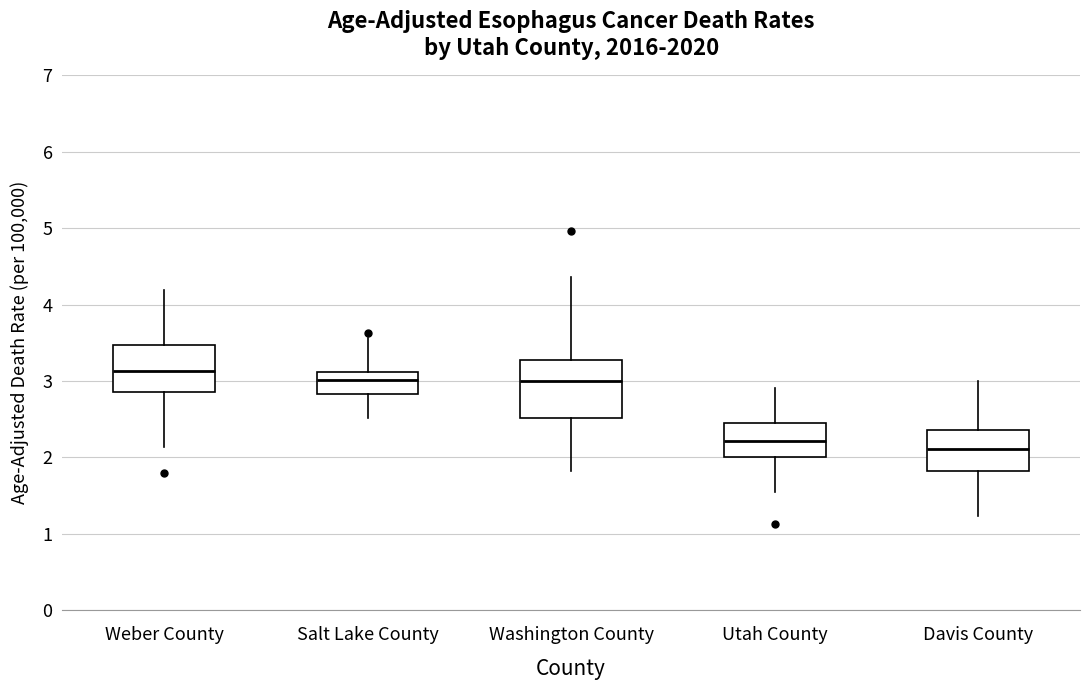

Which box has the lowest median line?

Davis County